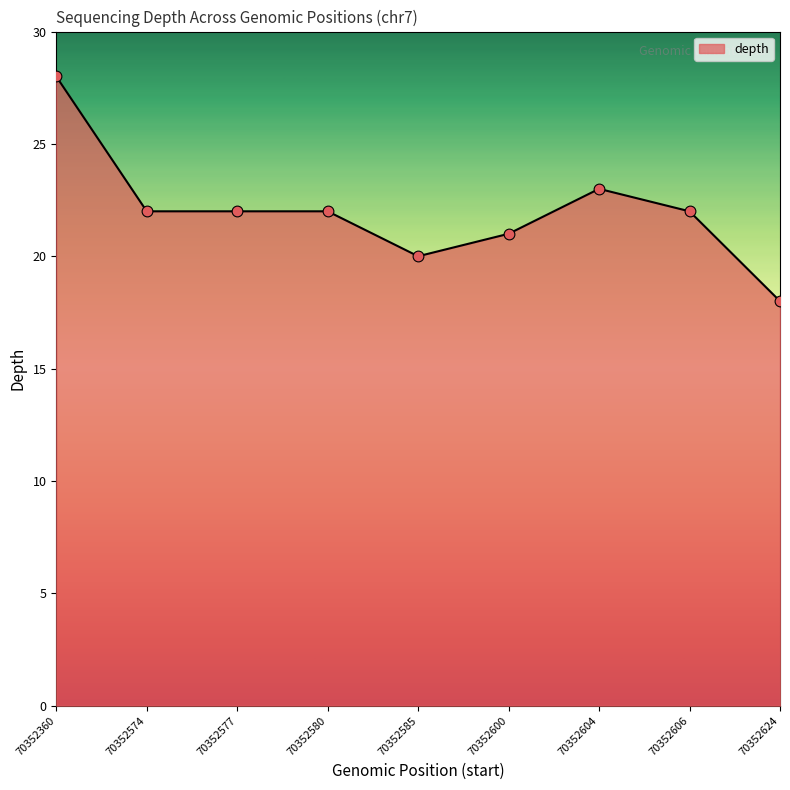

What is the change in value from 70352360 to 70352624?

-10